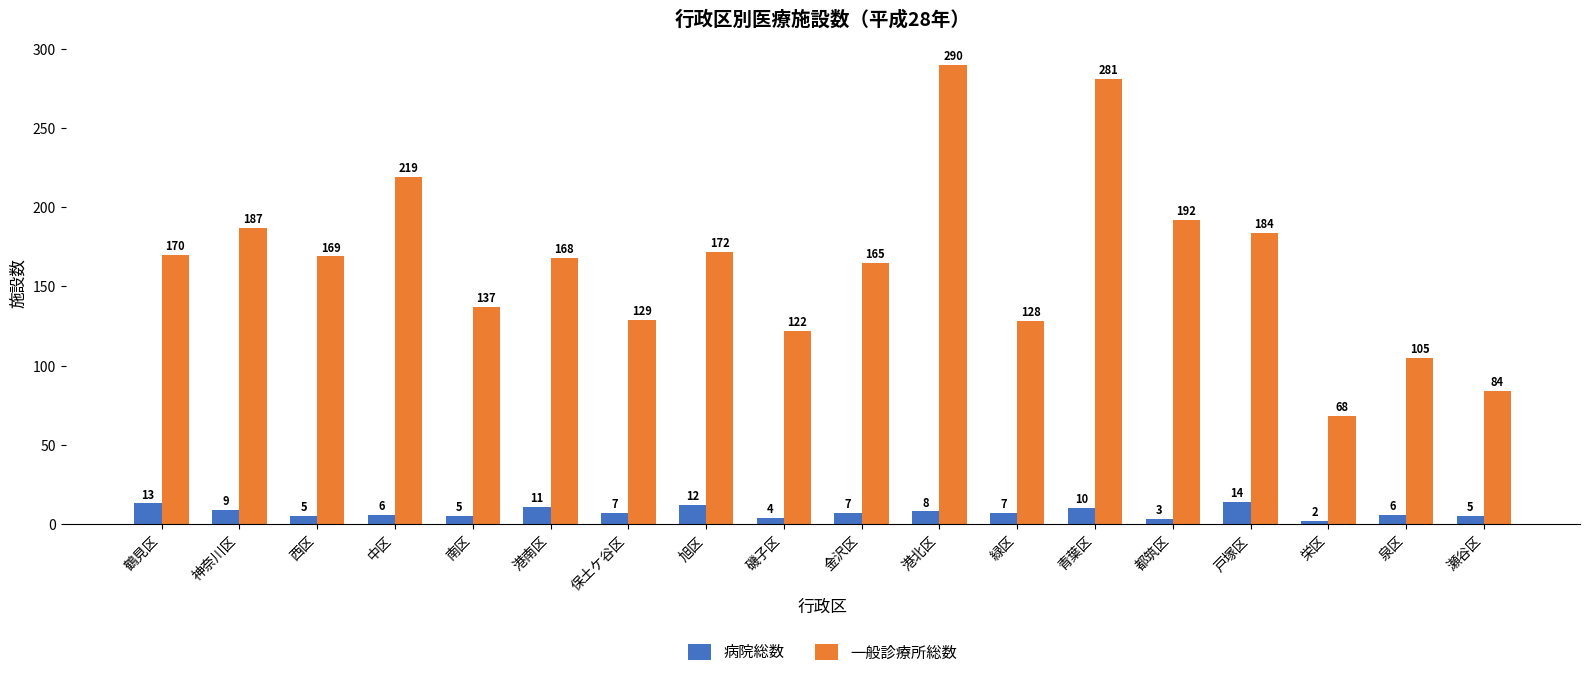

At how many categories does at least one series exceed 163?

11